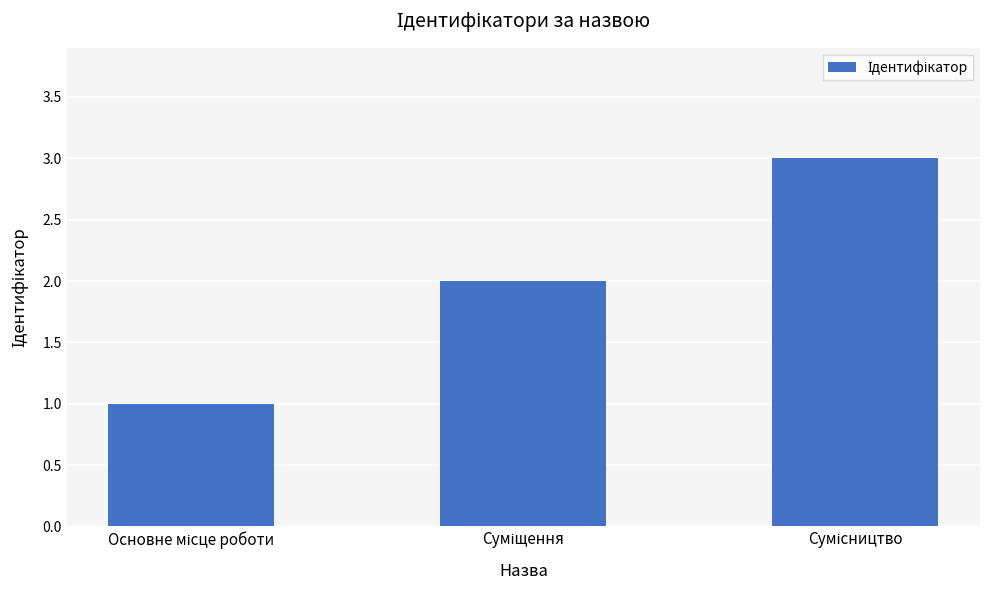

What is the greatest value displayed?

3